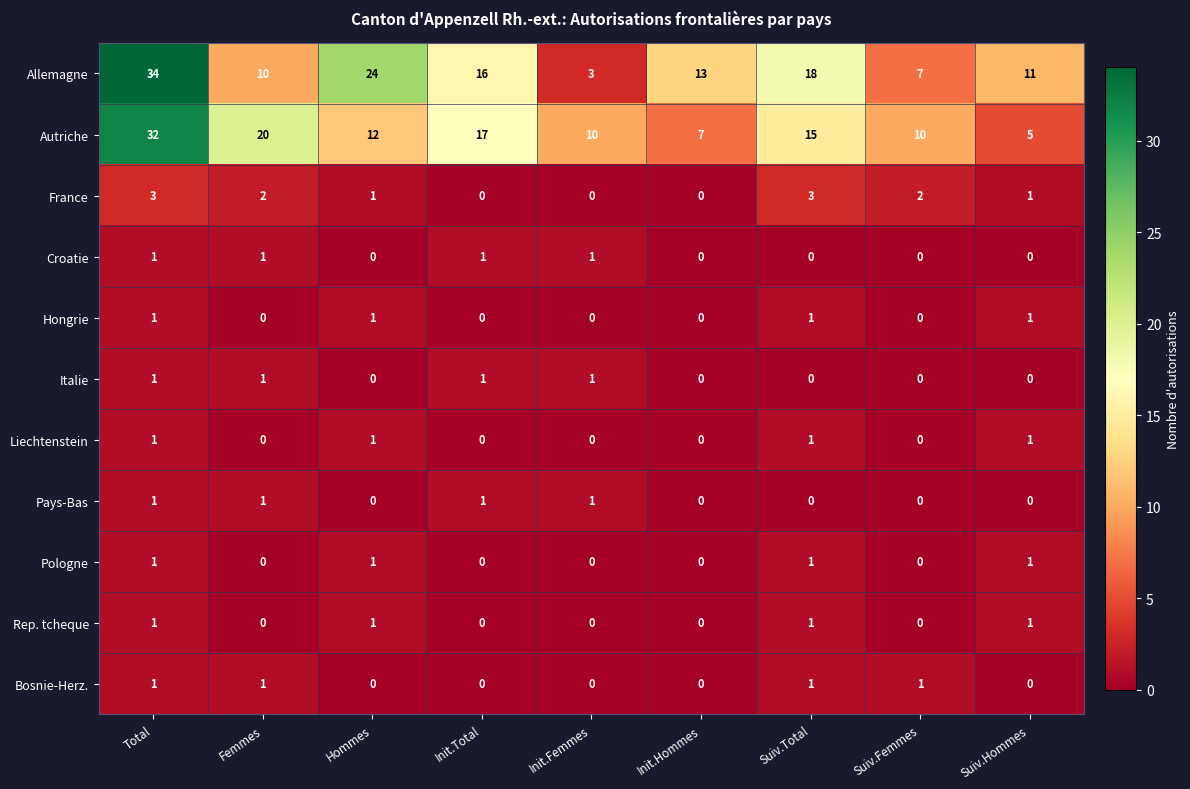

At how many categories does at least one series exceed 2?

9